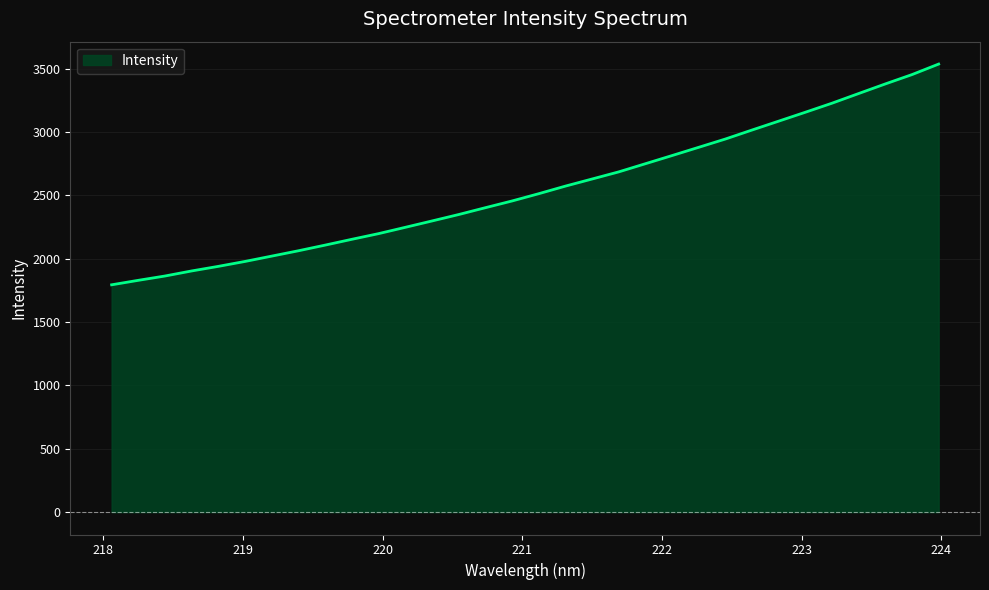

What is the difference between the maximum and minimum values?

1741.9